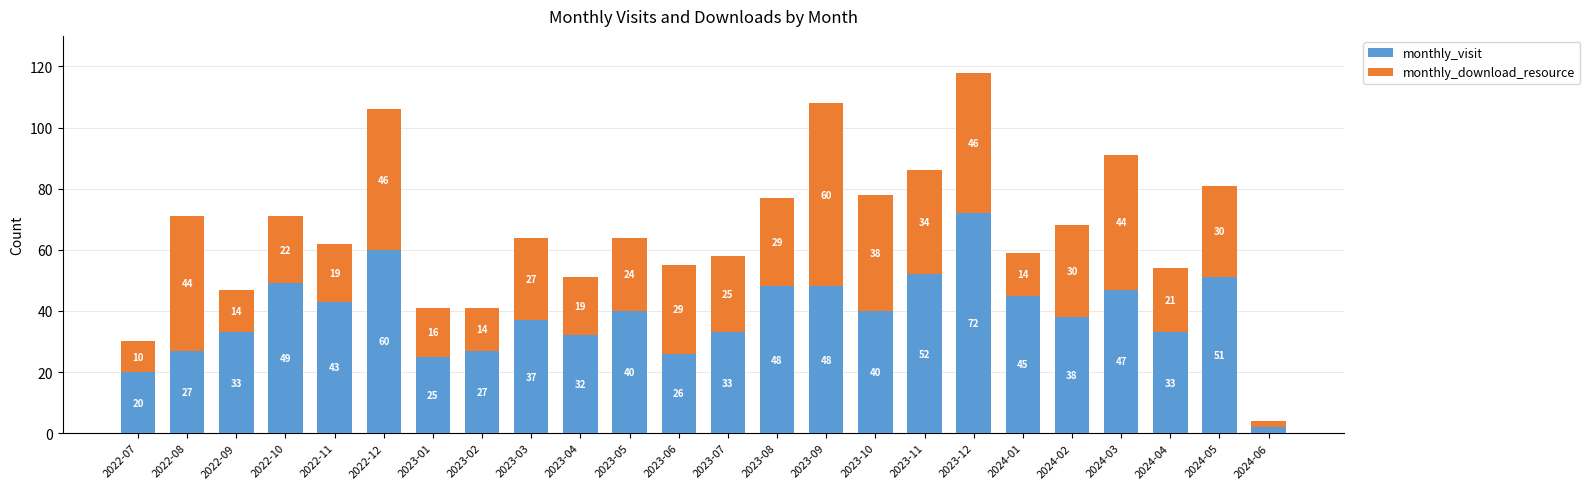

At which label is monthly_visit closest to 37?

2023-03